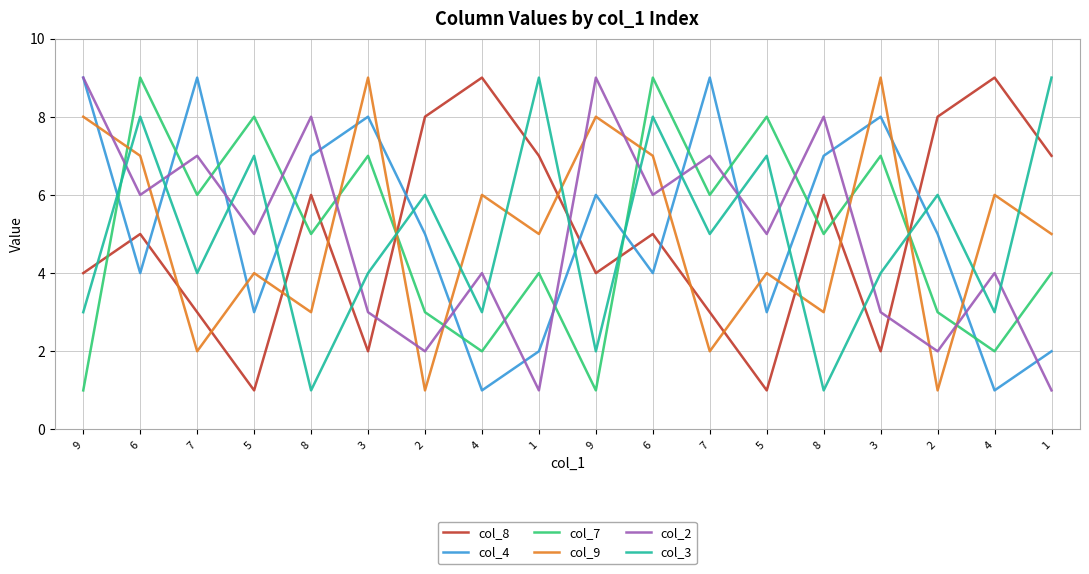

Rank the series at 3 from lowest to highest value.

col_8, col_2, col_3, col_7, col_4, col_9